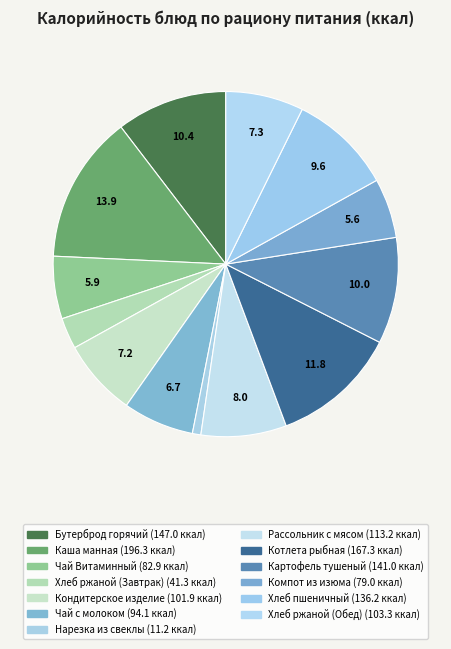

To the nearest percent, what is the average slice percentage?

8%